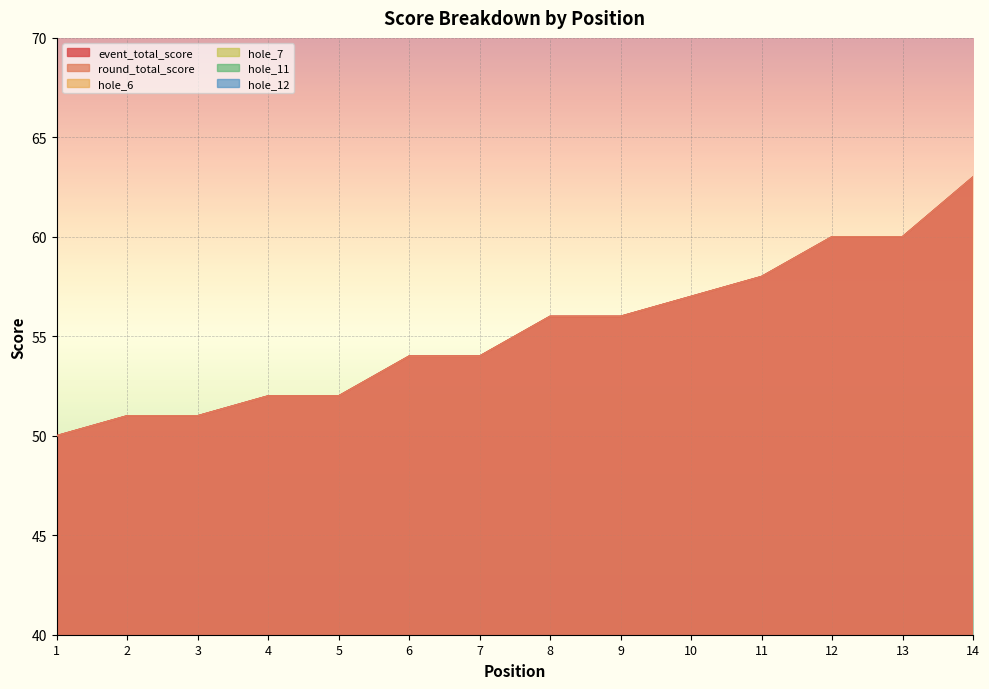

Is it true that hole_7 equals 1 at 2?

False